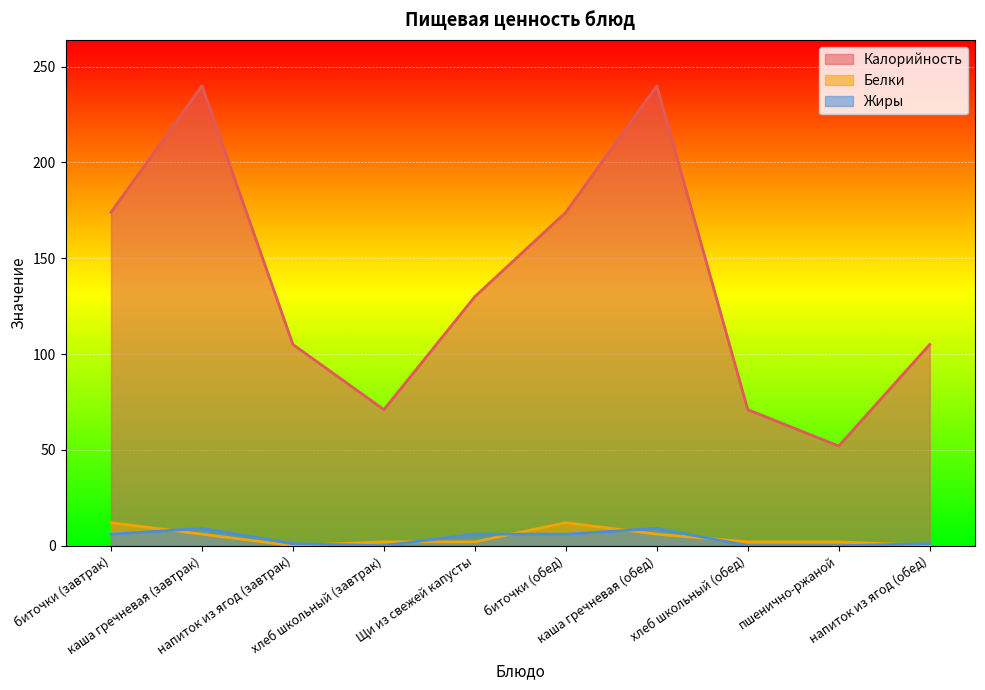

What is the spread (max minus min) of values at каша гречневая (завтрак)?

234